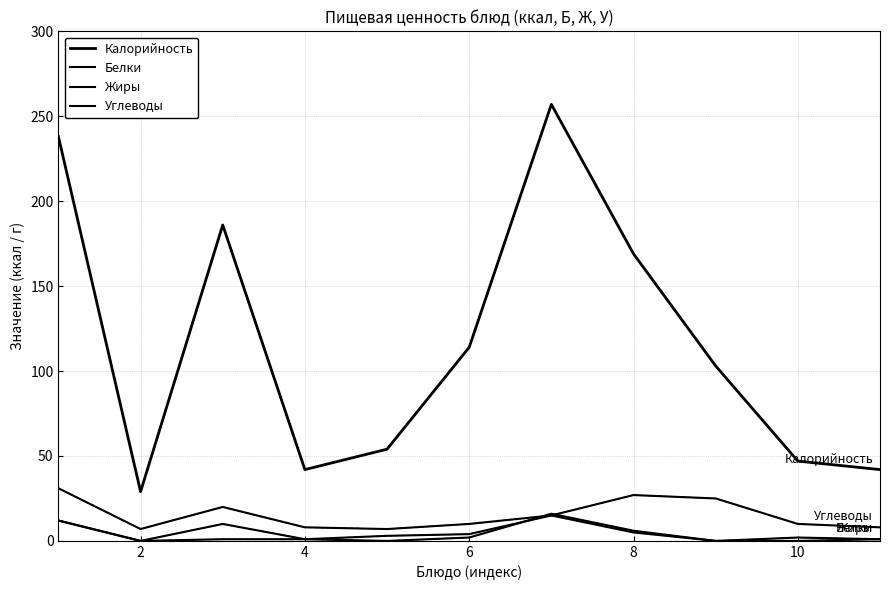

Is this an area chart (filled region under the line)?

No